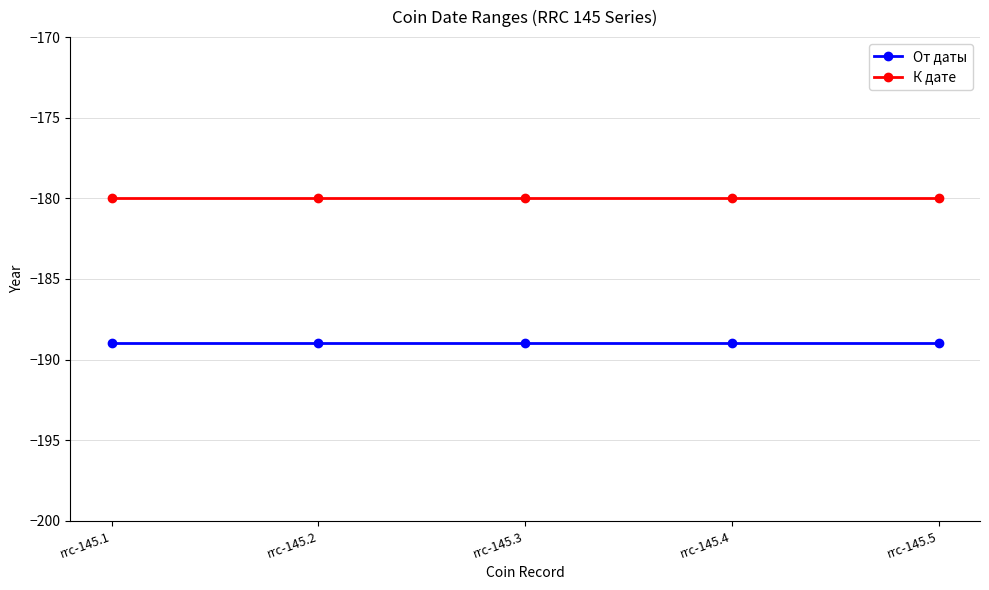

Is this an area chart (filled region under the line)?

No